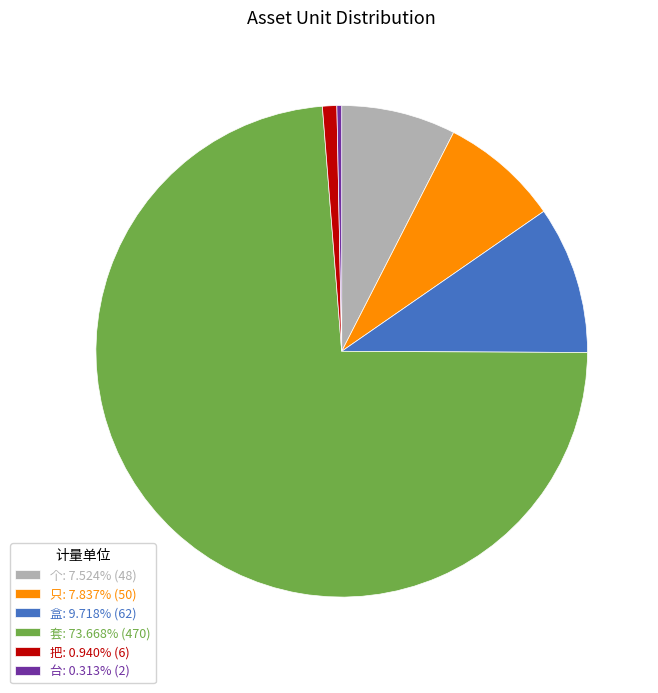

How many segments does this pie chart have?

6